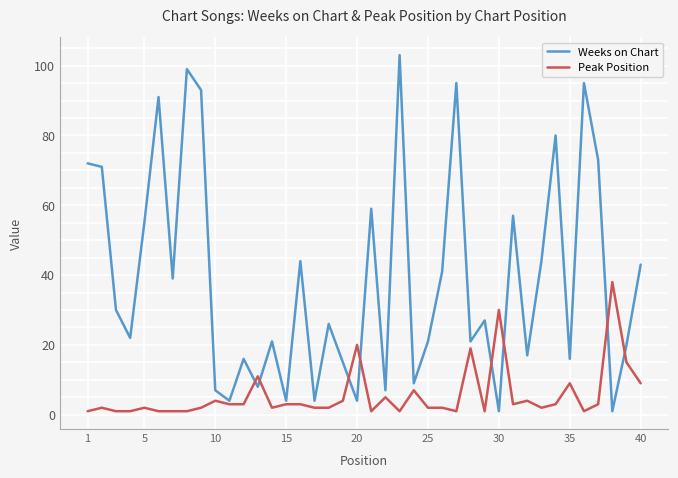

Rank the series by their average value, from lowest to highest.

Peak Position, Weeks on Chart